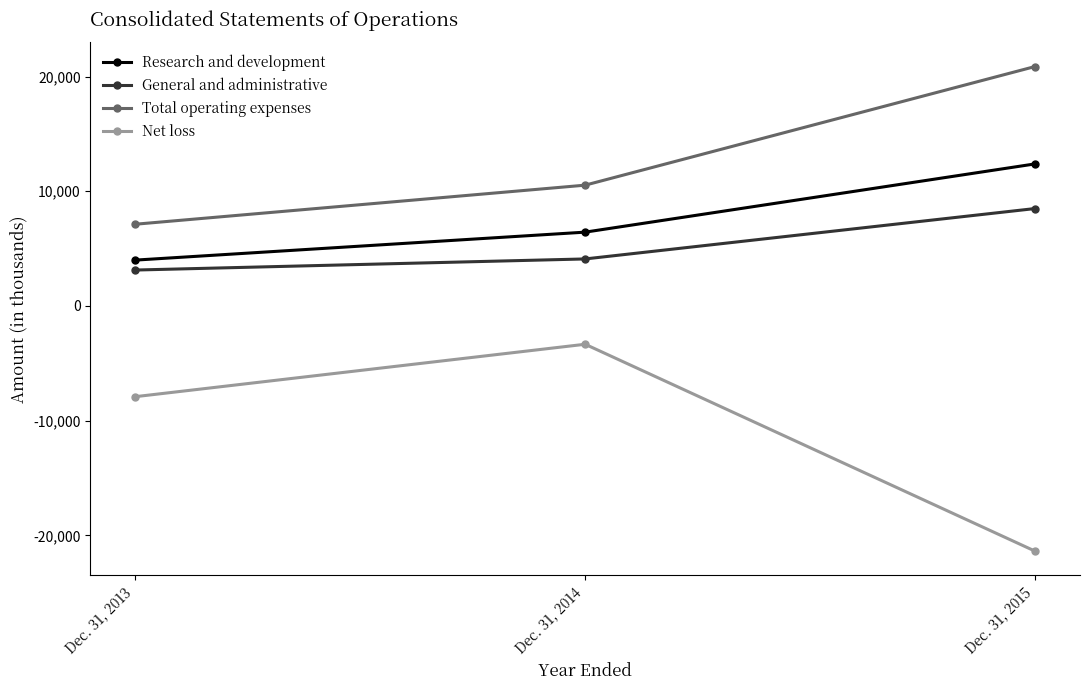

At which label does Total operating expenses reach its minimum?

Dec. 31, 2013